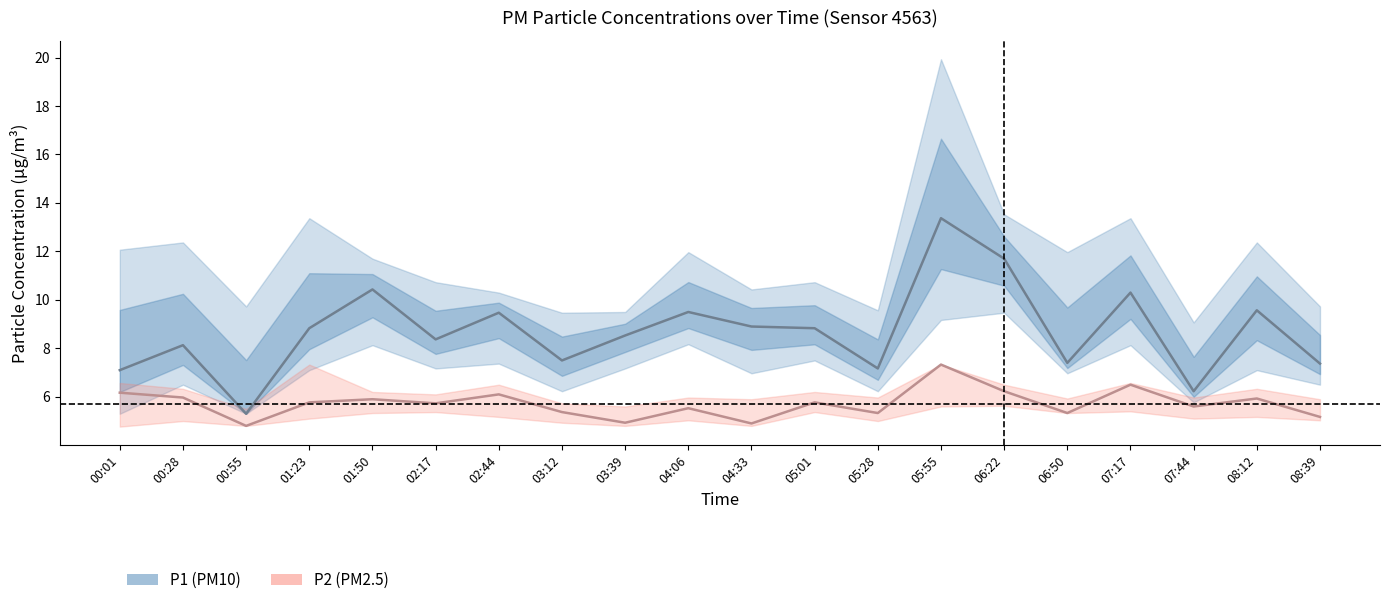

What is the sum of the P2 values at 08:39 and 01:50?

11.1